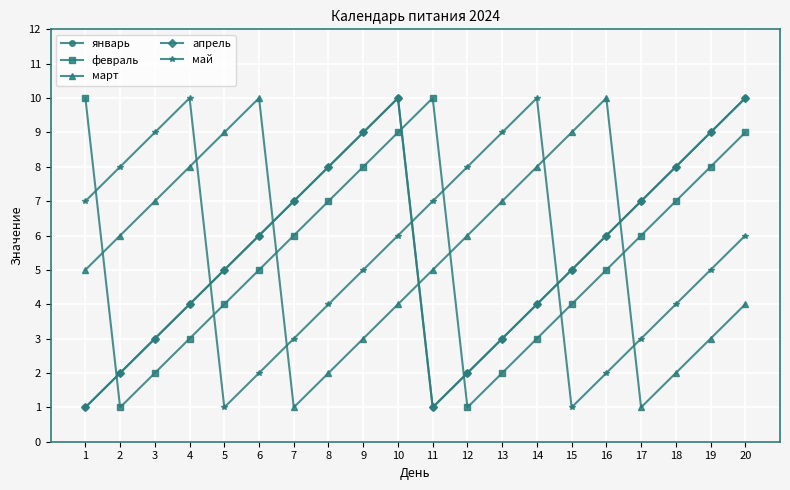

Is this an area chart (filled region under the line)?

No